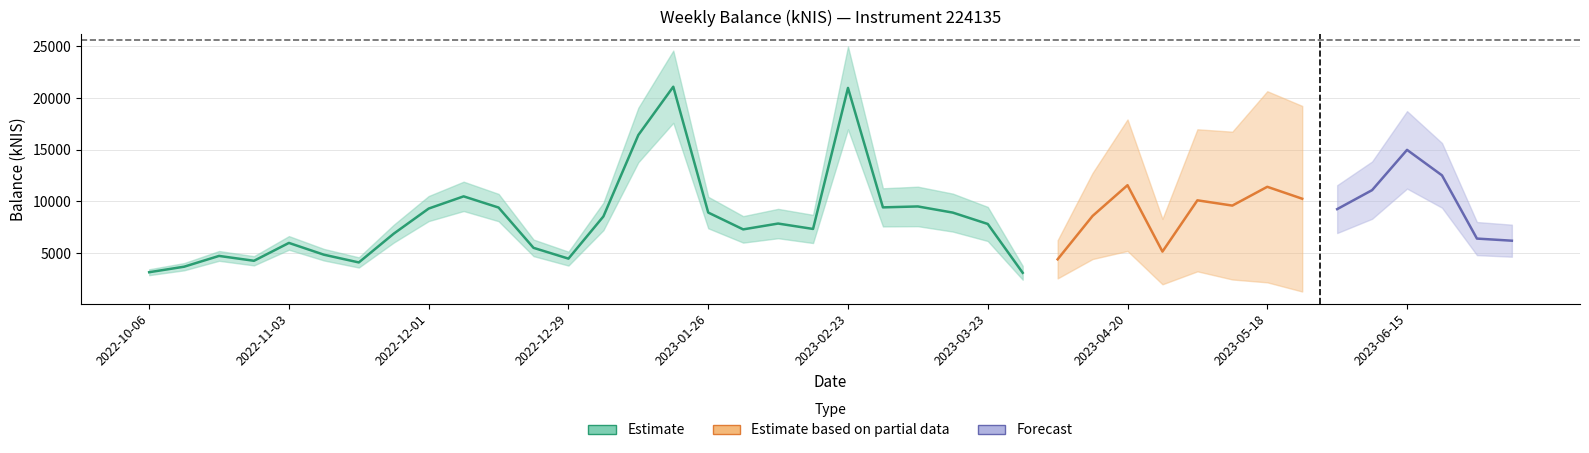

How many points are lower than both their immediate neighbors (excluding endpoints)?

10